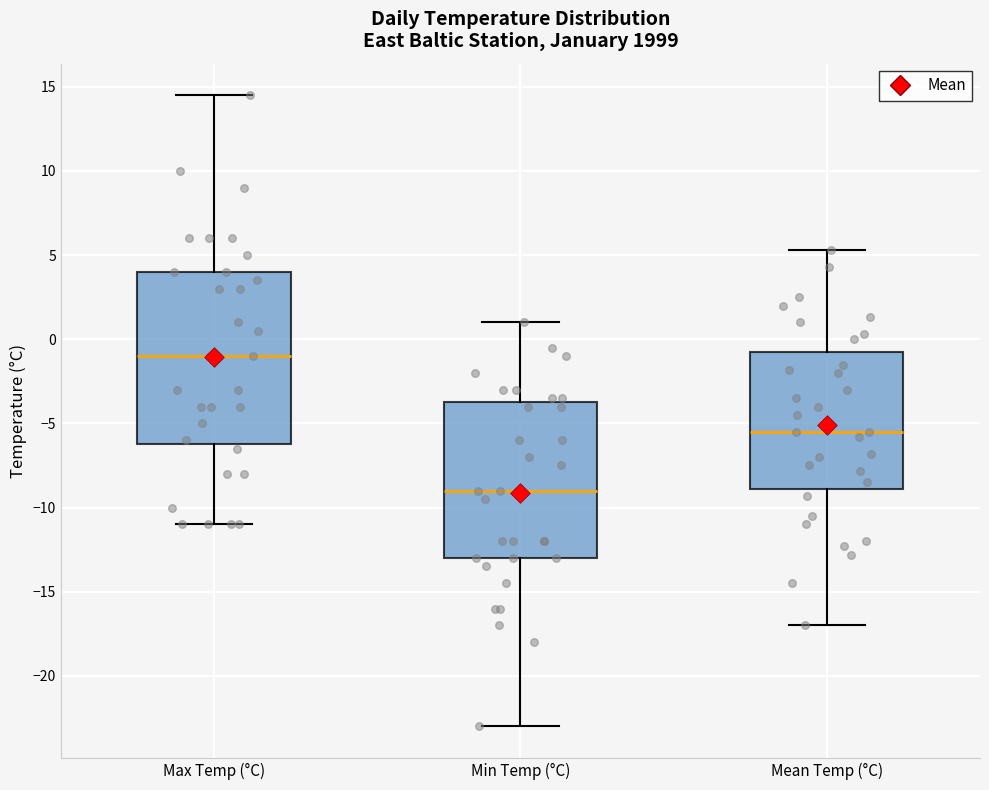

Where does the lower whisker of the box for Mean Temp (°C) end on the y-axis? The values are not printed on the chart, so give them approximately, as read against the axis.

-17.0